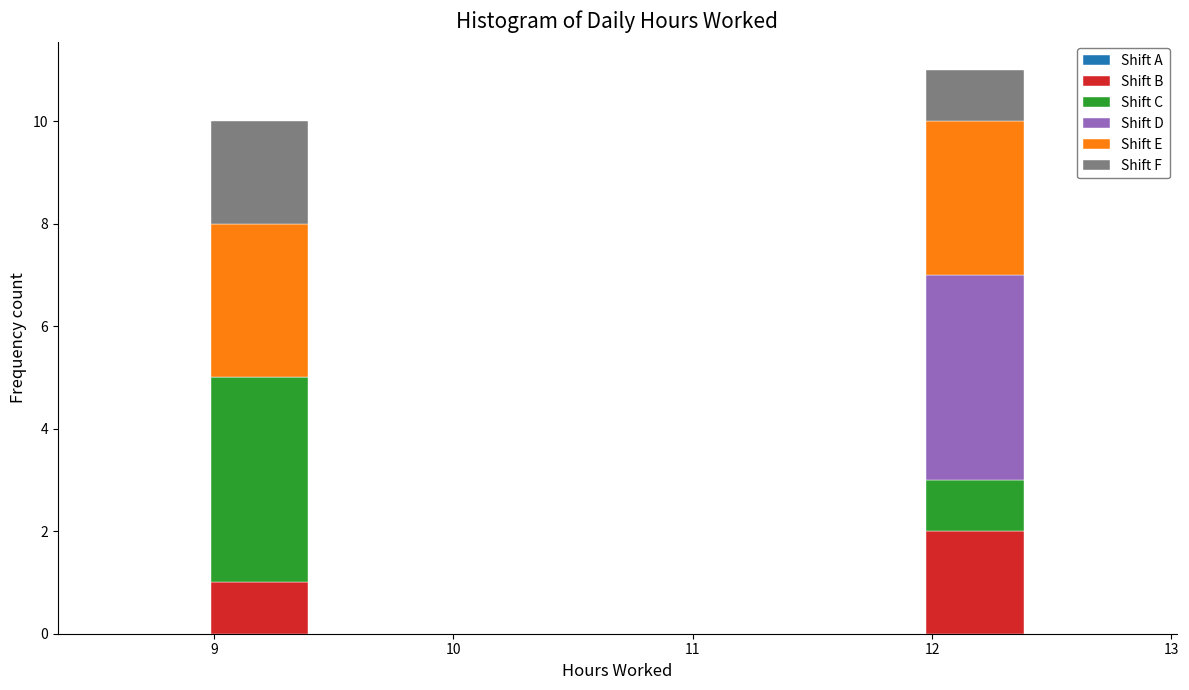

Reading left to right, transcribe this chart: for each stacked bar, give the range it covers on the x-axis and its total height. Neither the bar edges nor the heights are printed on the chart, so give them approximately, as read against the axes.

8.6 to 9.0: 0
9.0 to 9.4: 10
9.4 to 9.8: 0
9.8 to 10.3: 0
10.3 to 10.7: 0
10.7 to 11.1: 0
11.1 to 11.5: 0
11.5 to 12.0: 0
12.0 to 12.4: 11
12.4 to 12.8: 0